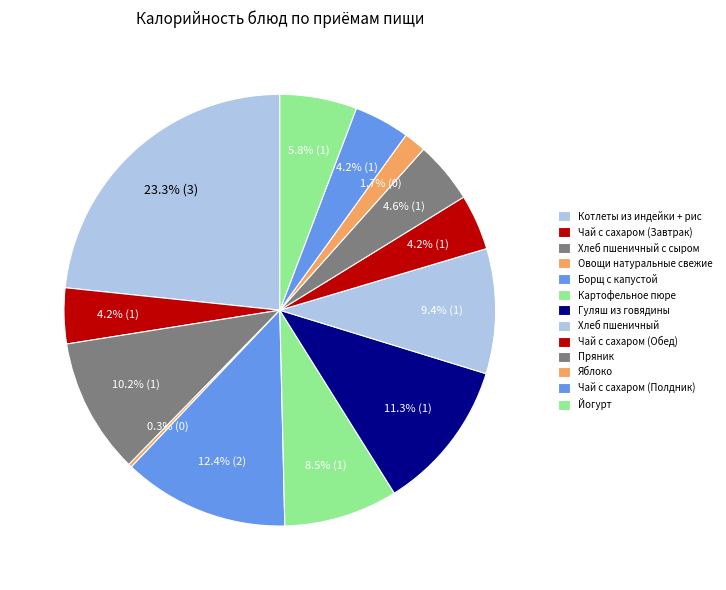

What percentage do Хлеб пшеничный с сыром and Хлеб пшеничный together represent?

19.5%